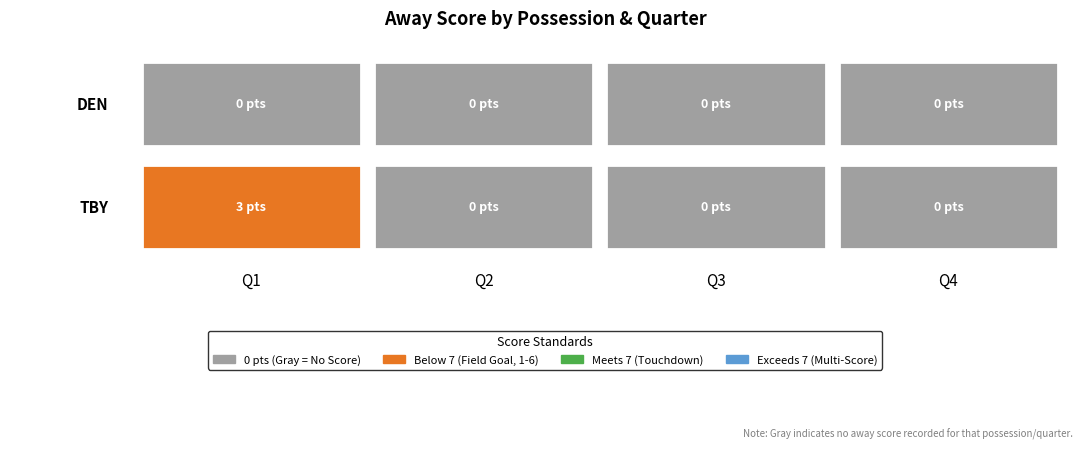

Reading left to right, list all the values displayed in this chart.

DEN: 1=0	2=0	3=0	4=0
TBY: 1=3	2=0	3=0	4=0